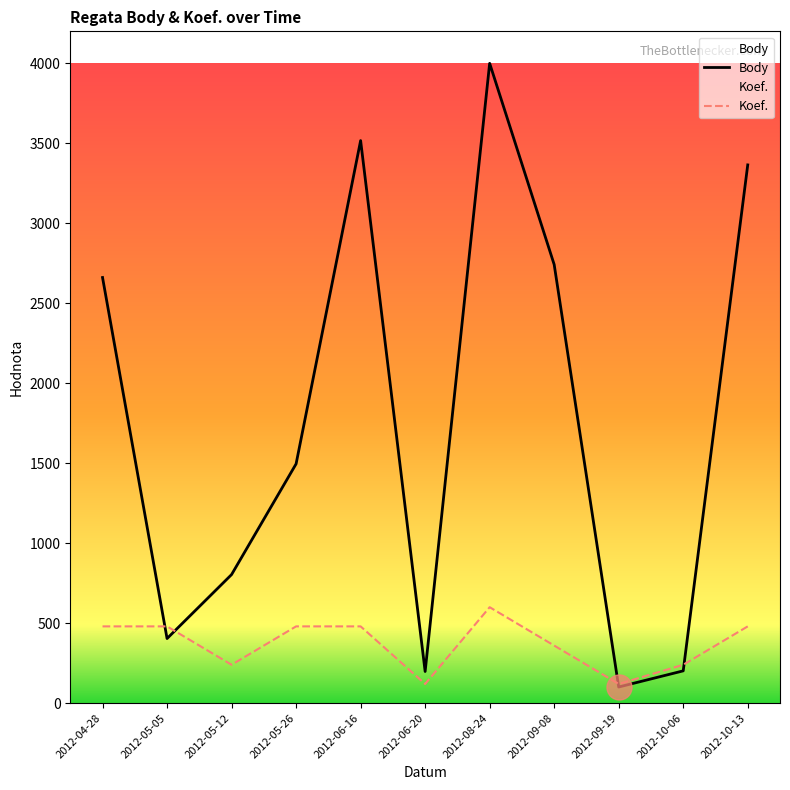

Reading left to right, transcribe all the data shown in this chart.

Body: 2012-04-28=2661	2012-05-05=404	2012-05-12=804	2012-05-26=1496	2012-06-16=3517	2012-06-20=198	2012-08-24=4000	2012-09-08=2742	2012-09-19=101	2012-10-06=202	2012-10-13=3365
Koef.: 2012-04-28=480	2012-05-05=480	2012-05-12=240	2012-05-26=480	2012-06-16=480	2012-06-20=120	2012-08-24=600	2012-09-08=360	2012-09-19=120	2012-10-06=240	2012-10-13=480